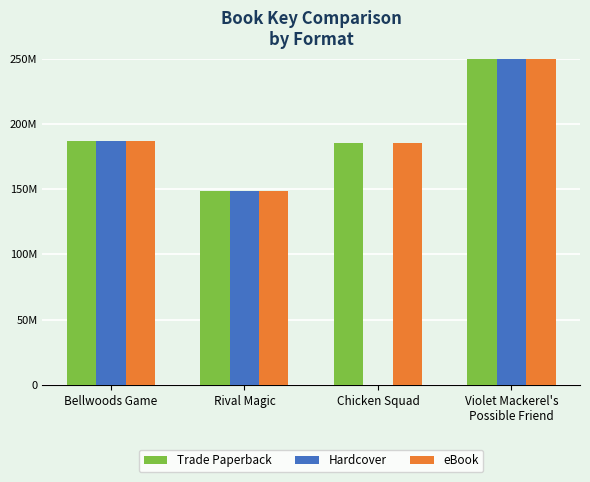

Rank the series at Bellwoods Game from highest to lowest value.

Trade Paperback, Hardcover, eBook